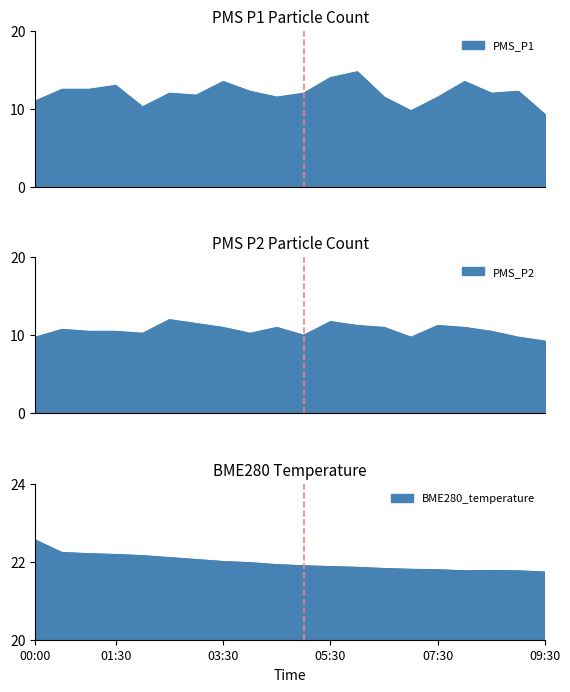

At how many categories does at least one series exceed 20?

20